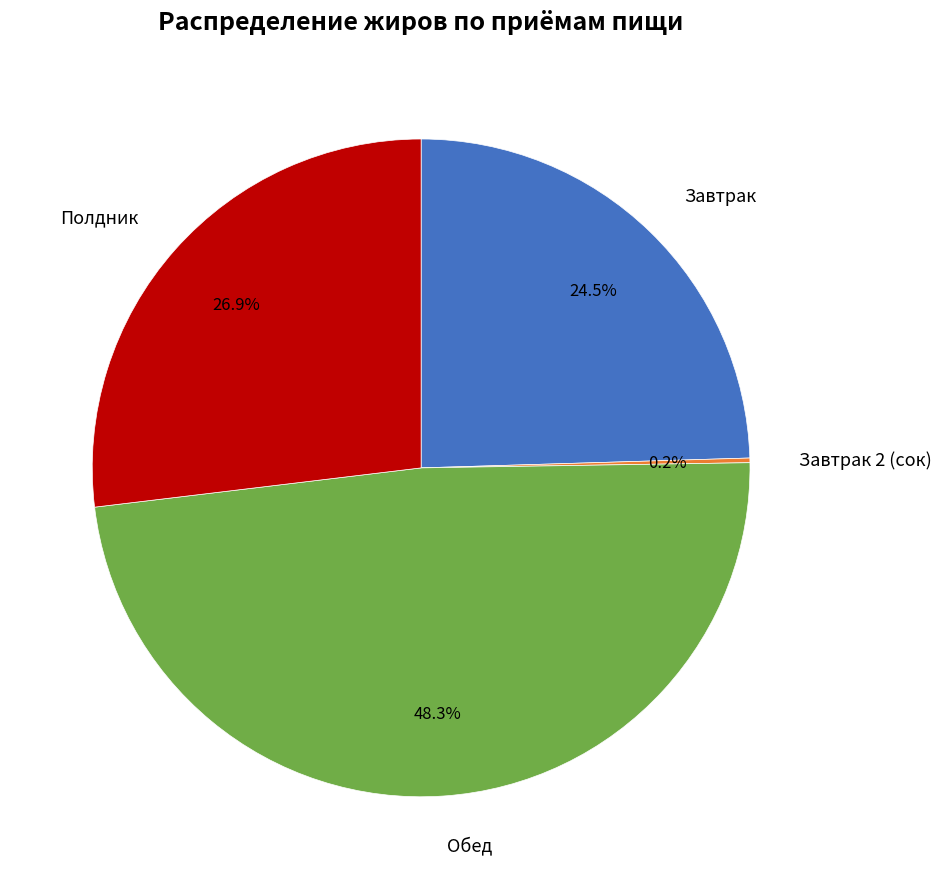

Does any single category account for the majority?

No